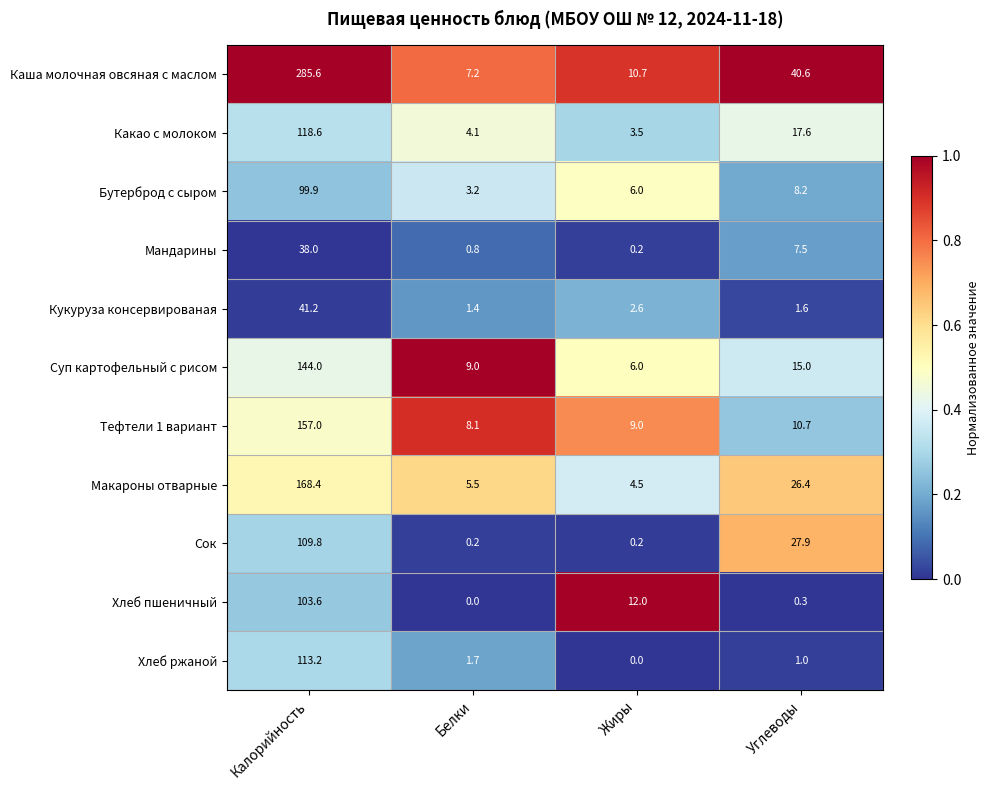

What is the greatest value displayed?

285.6